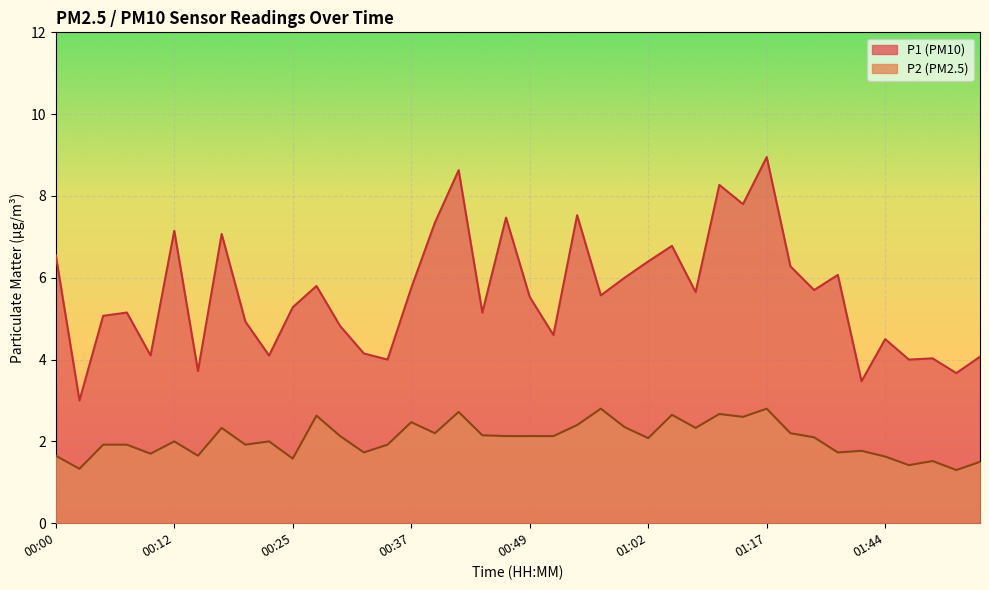

True or false: P1 and P2 cross at least once.

False